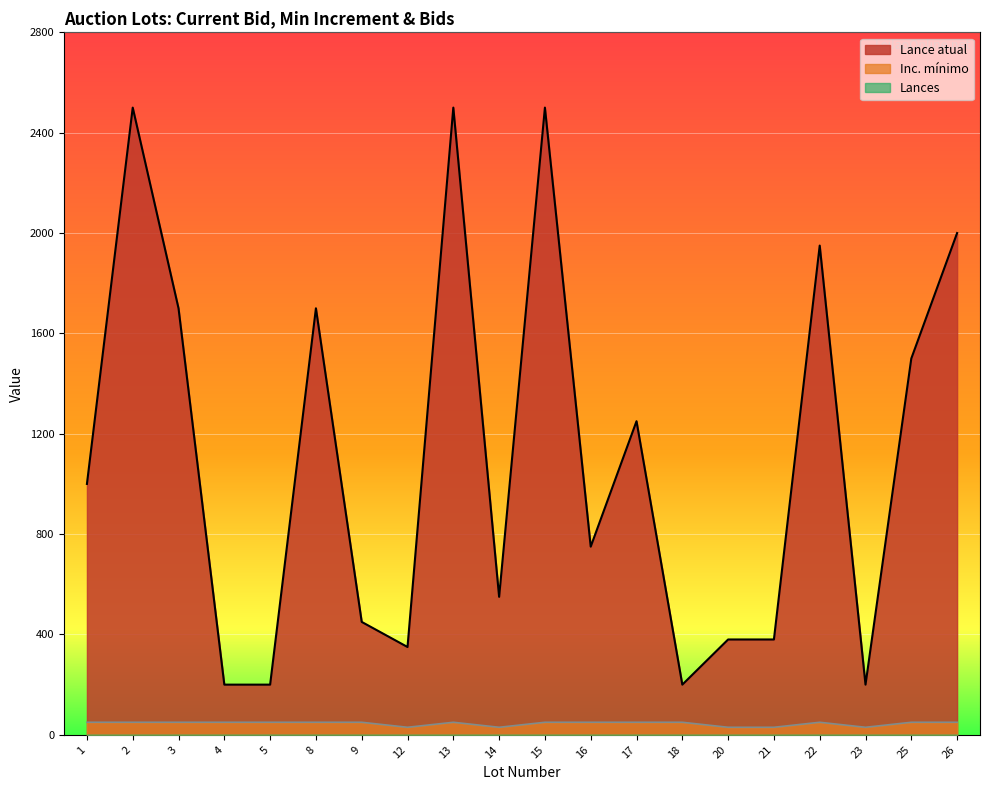

Reading right to left, list all the values displayed in this chart.

Lance atual: 26=2000	25=1500	23=200	22=1950	21=380	20=380	18=200	17=1250	16=750	15=2500	14=550	13=2500	12=350	9=450	8=1700	5=200	4=200	3=1700	2=2500	1=1000
Inc. mínimo: 26=50	25=50	23=30	22=50	21=30	20=30	18=50	17=50	16=50	15=50	14=30	13=50	12=30	9=50	8=50	5=50	4=50	3=50	2=50	1=50